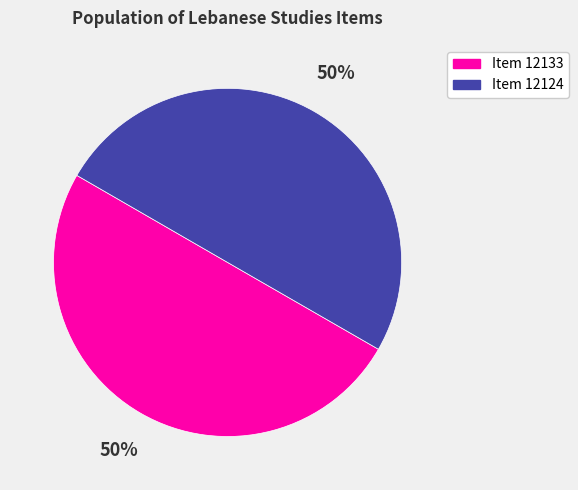

To the nearest percent, what is the combined percentage of Item 12133 and Item 12124?

100%